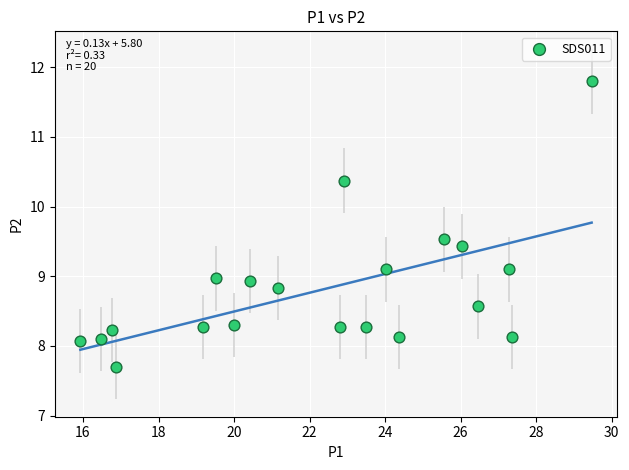

What is the range of X values (max minus min)?

13.5